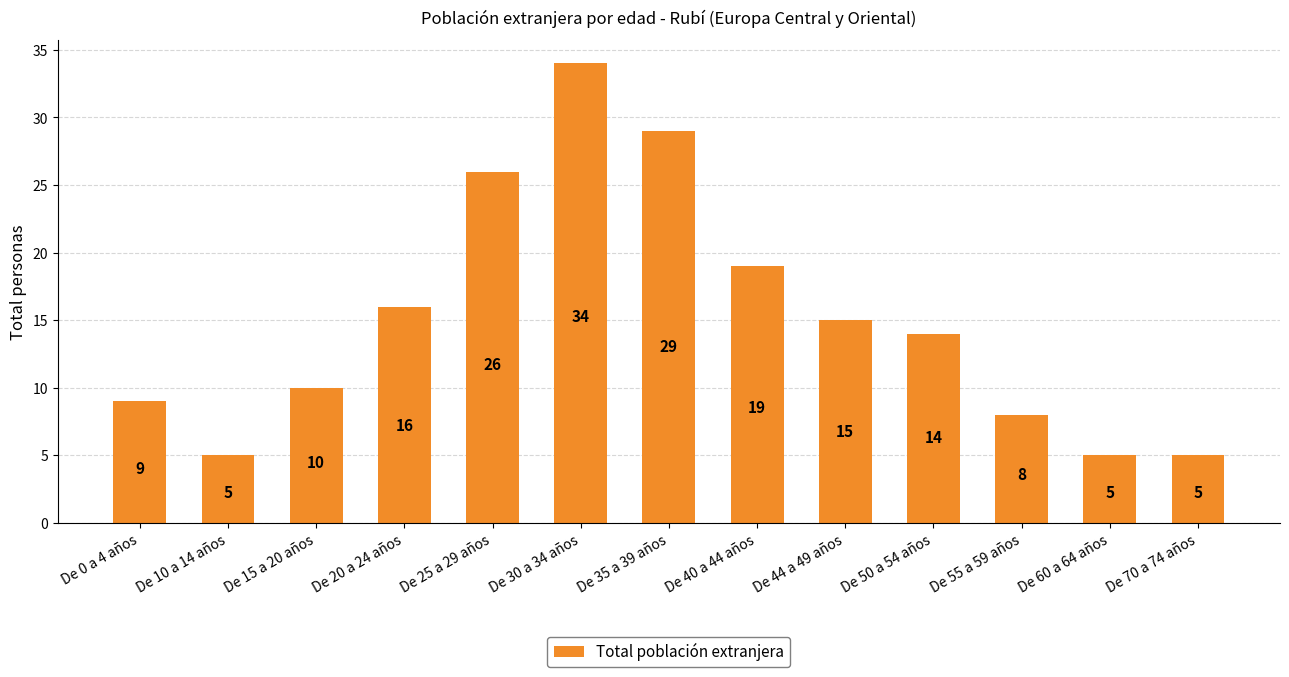

Which category has the highest value across all series?

De 30 a 34 años